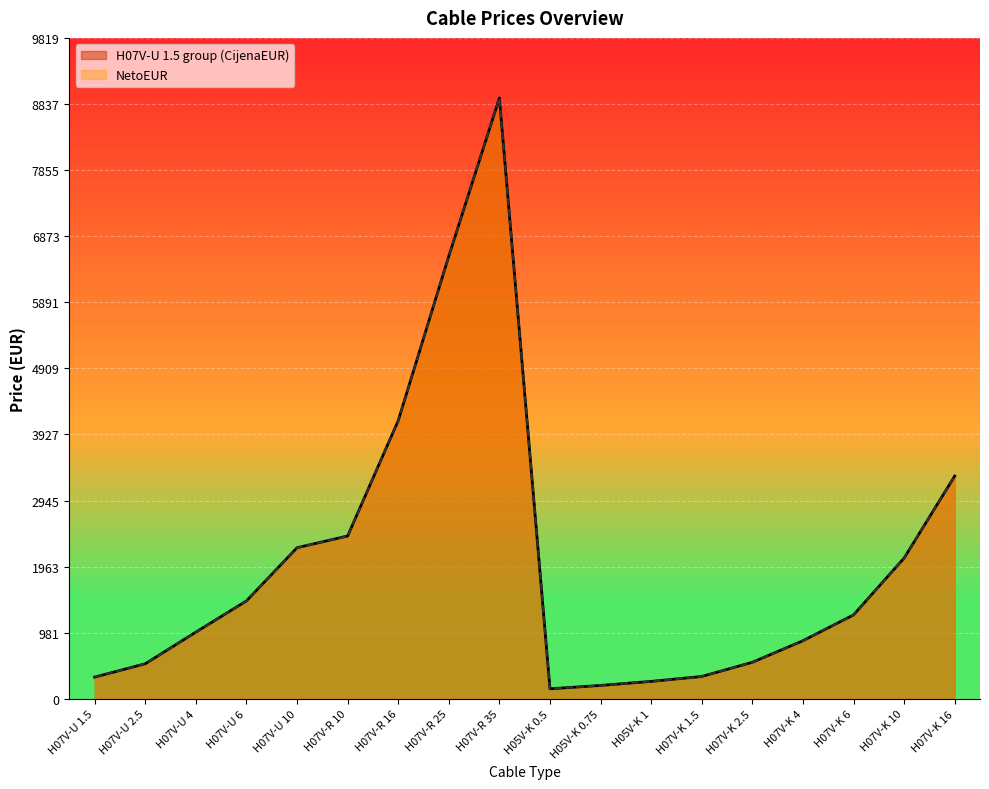

At which label does NetoEUR line first exceed 1248?

H07V-U 6